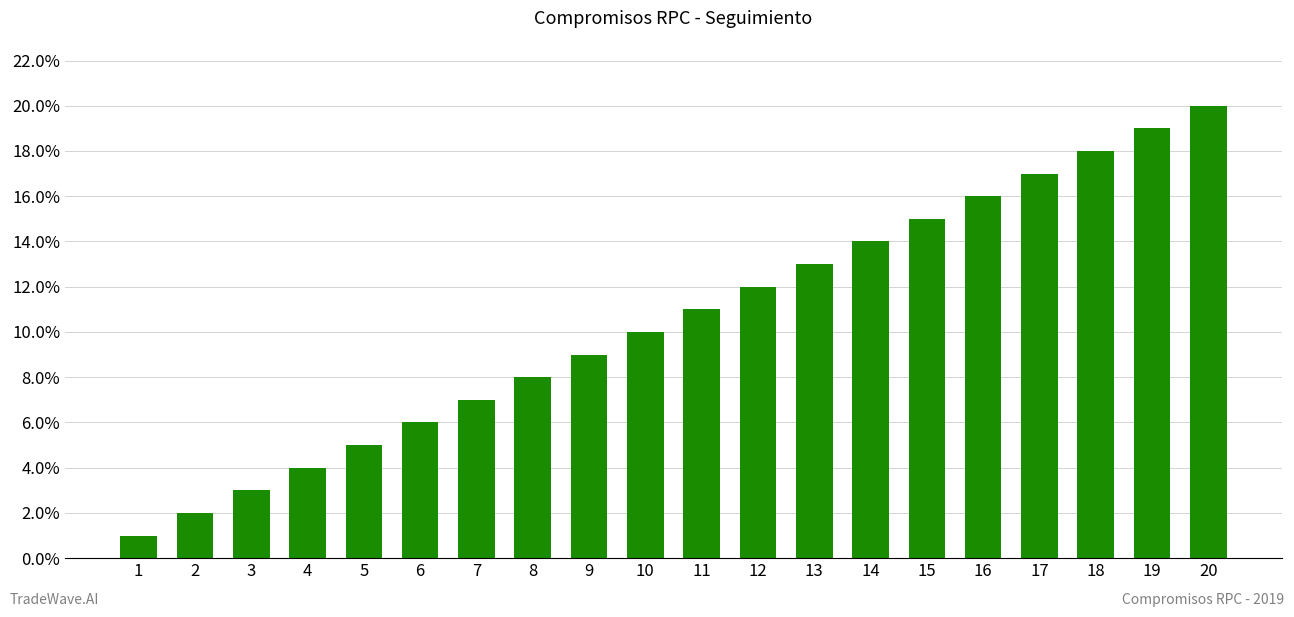

Rank the categories by value from highest to lowest.

20, 19, 18, 17, 16, 15, 14, 13, 12, 11, 10, 9, 8, 7, 6, 5, 4, 3, 2, 1